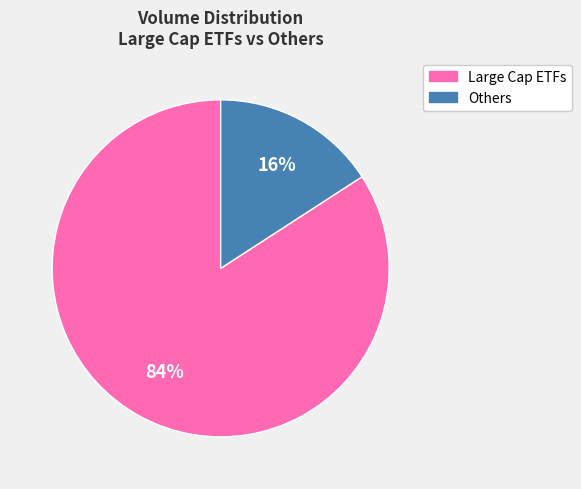

To the nearest percent, what is the difference between the largest and smallest slice percentages?

68%